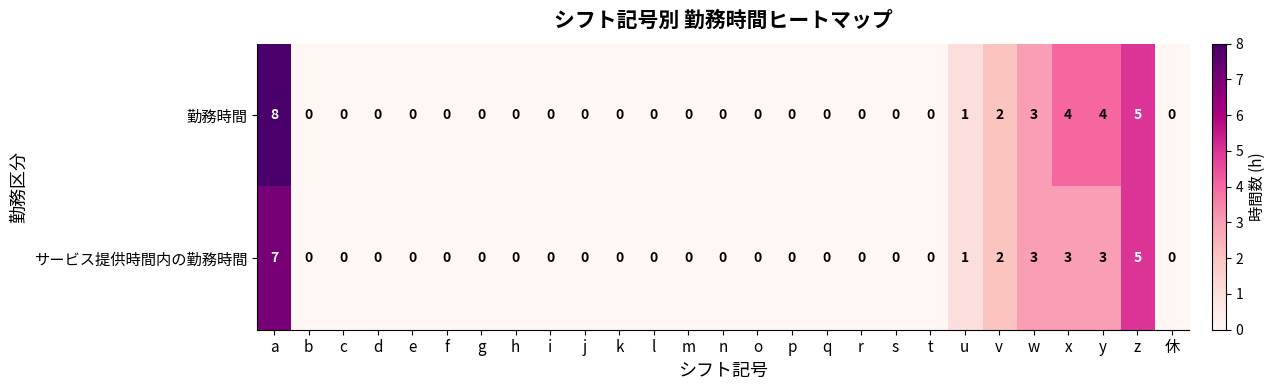

Which series has the largest range (max minus min)?

勤務時間